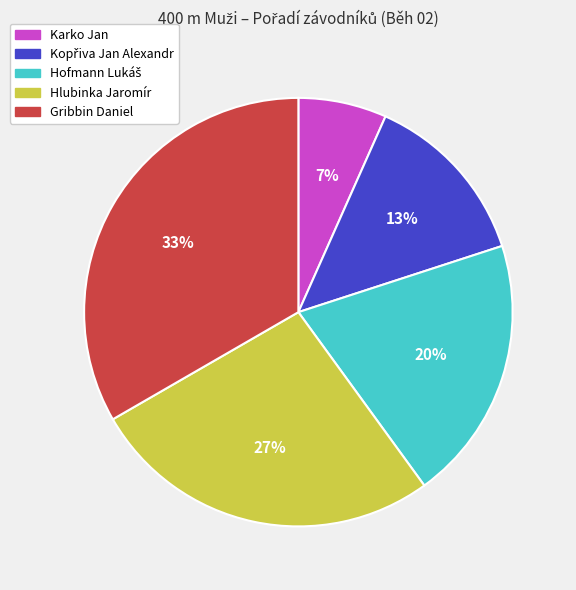

What is the largest slice in the pie chart?

Gribbin Daniel